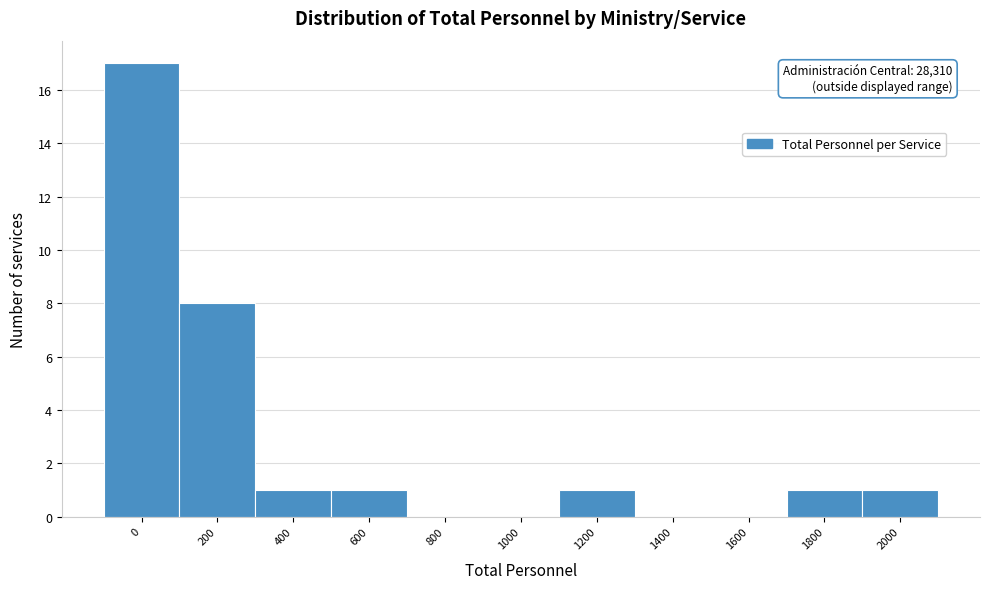

Reading left to right, list all the values displayed in this chart.

0=17	200=8	400=1	600=1	800=0	1000=0	1200=1	1400=0	1600=0	1800=1	2000=1